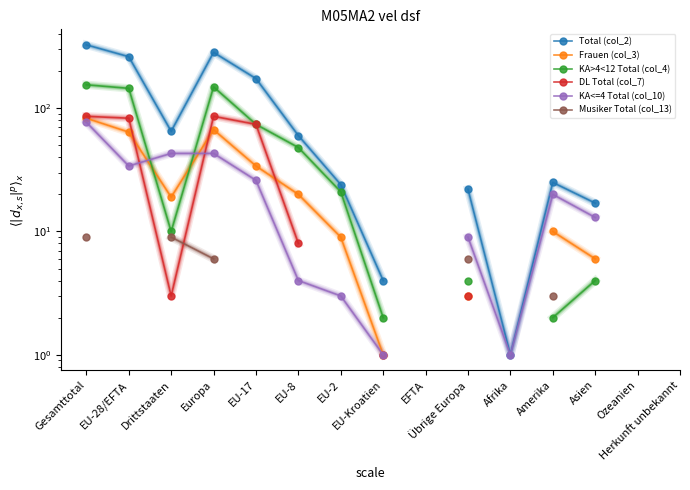

What is the spread (max minus min) of values at Gesamttotal?

318.0